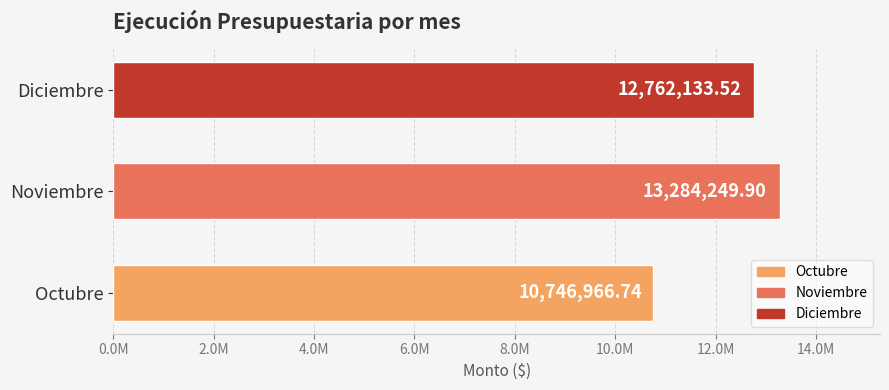

Rank the categories by value from lowest to highest.

Octubre, Diciembre, Noviembre